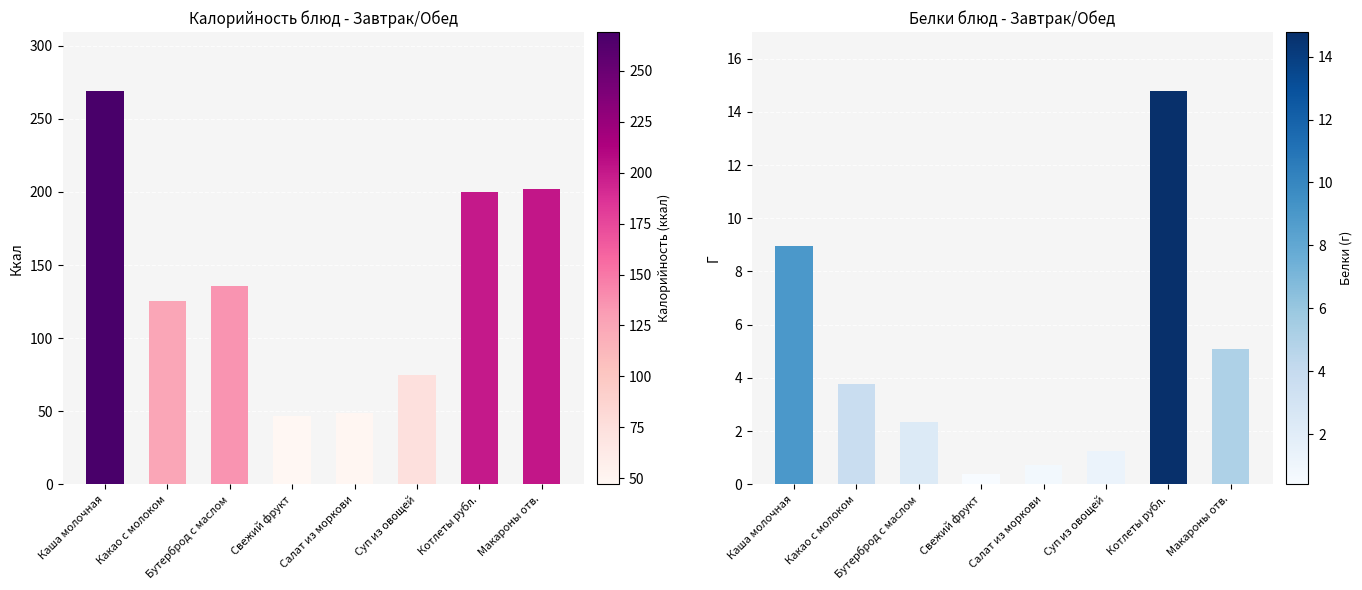

What are all the series names shown in the legend?

Калорийность, Белки